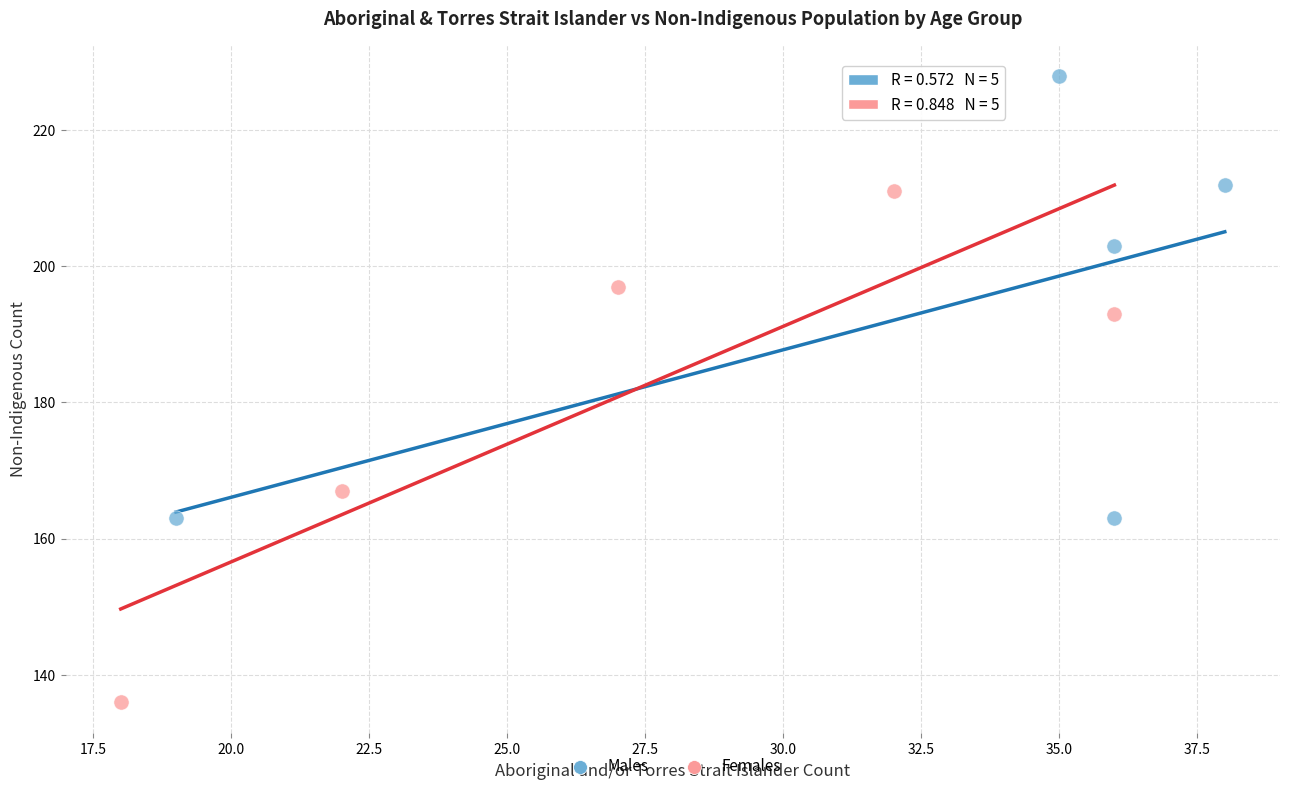

Which series reaches the maximum Y coordinate?

Males